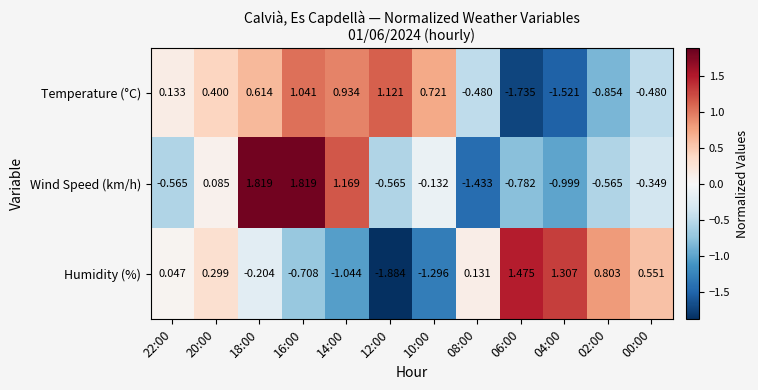

At how many categories does at least one series exceed 1?

6